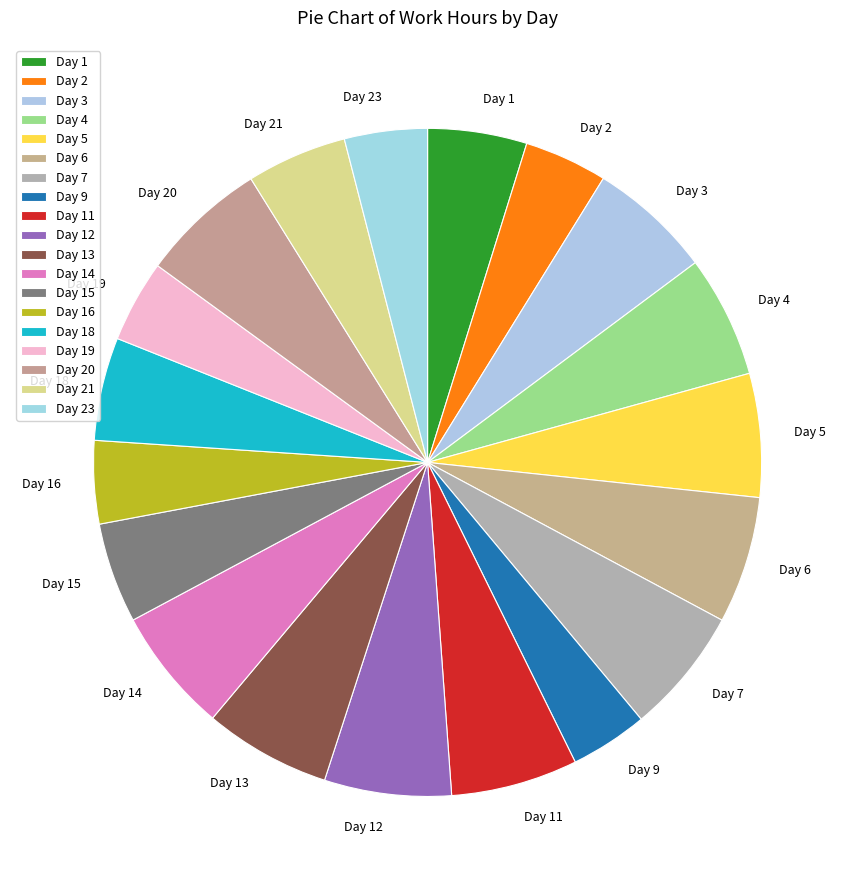

Combined, do Day 19 and Day 14 account for over 50%?

No